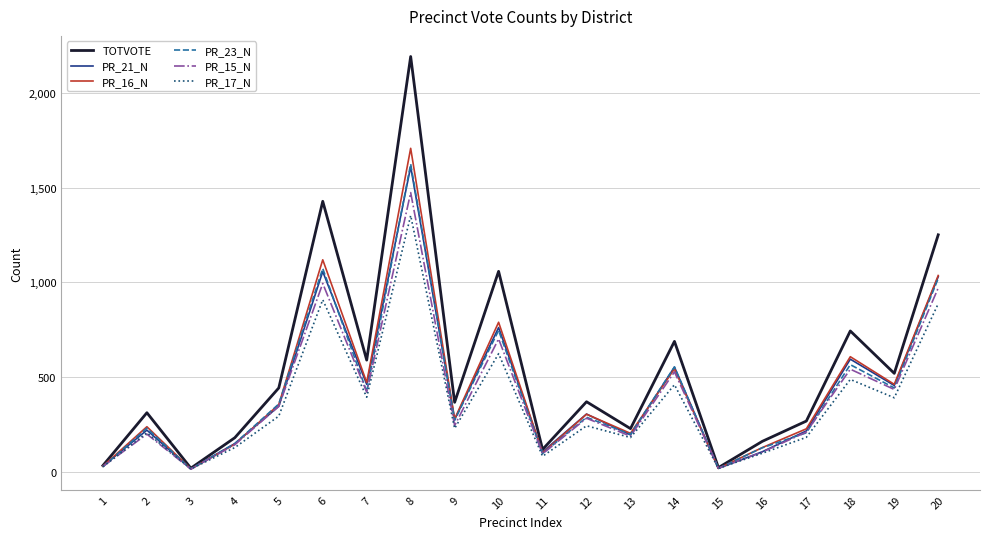

At how many categories does at least one series exceed 133?

16